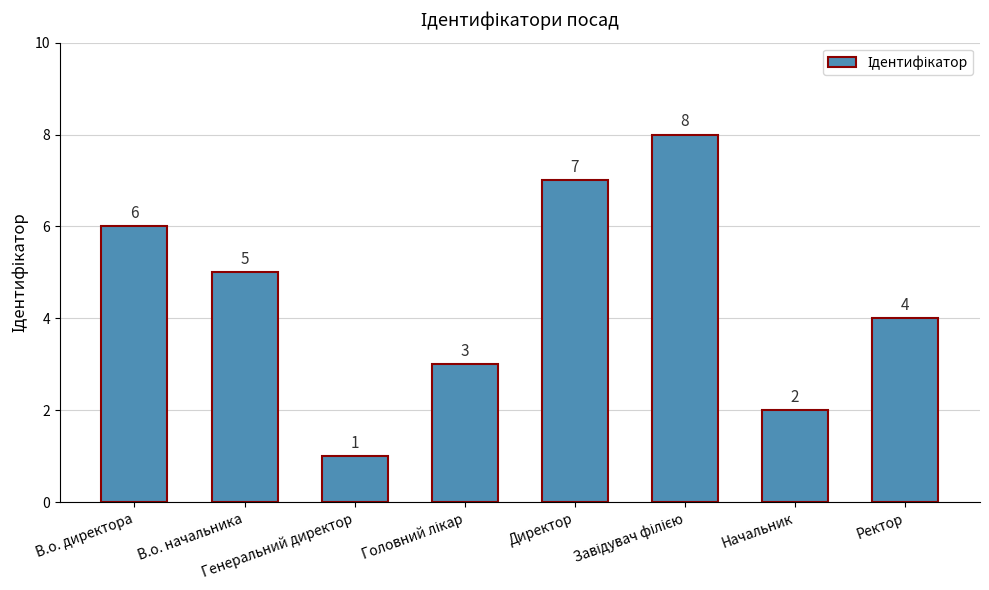

What is the difference between the maximum and minimum values?

7